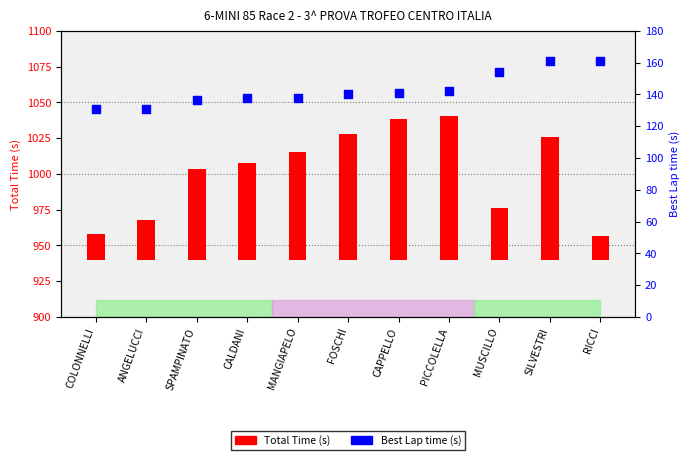

Which series contains the lowest Y value?

Total Time (s)